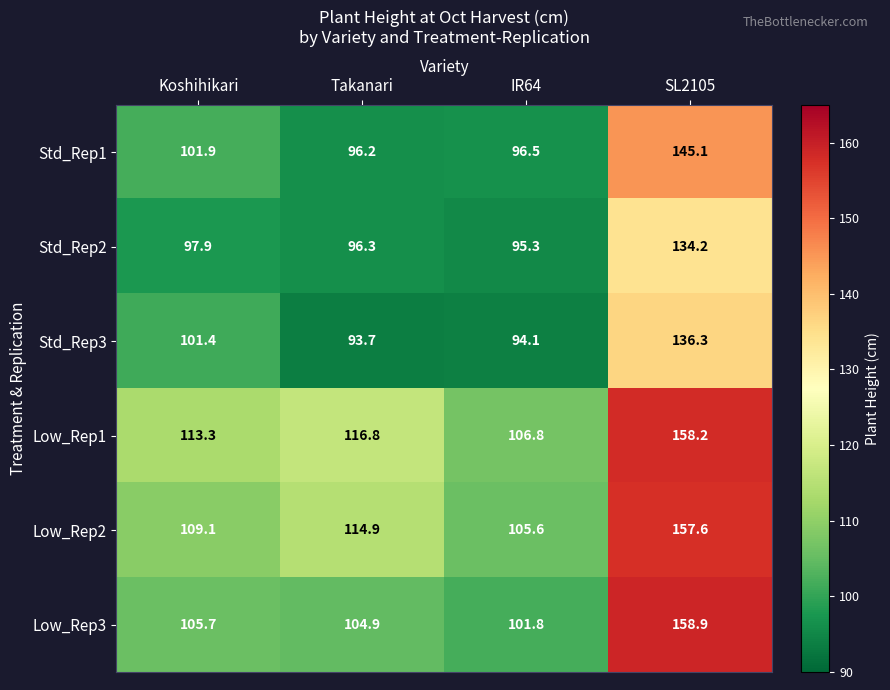

Reading right to left, what are all the values shown in this chart?

Std_Rep1: SL2105=145.1	IR64=96.5	Takanari=96.2	Koshihikari=101.9
Std_Rep2: SL2105=134.2	IR64=95.3	Takanari=96.3	Koshihikari=97.9
Std_Rep3: SL2105=136.3	IR64=94.1	Takanari=93.7	Koshihikari=101.4
Low_Rep1: SL2105=158.2	IR64=106.8	Takanari=116.8	Koshihikari=113.3
Low_Rep2: SL2105=157.6	IR64=105.6	Takanari=114.9	Koshihikari=109.1
Low_Rep3: SL2105=158.9	IR64=101.8	Takanari=104.9	Koshihikari=105.7